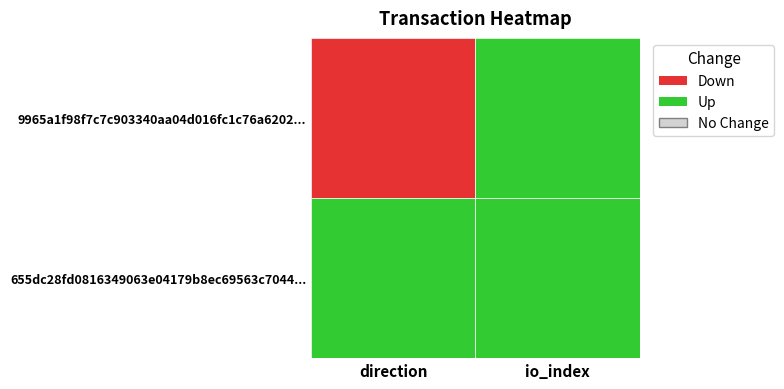

Is the value of 9965a1f98f7c7c903340aa04d016fc1c76a6202 at 1 greater than the value of 655dc28fd0816349063e04179b8ec69563c7044 at 1?

No